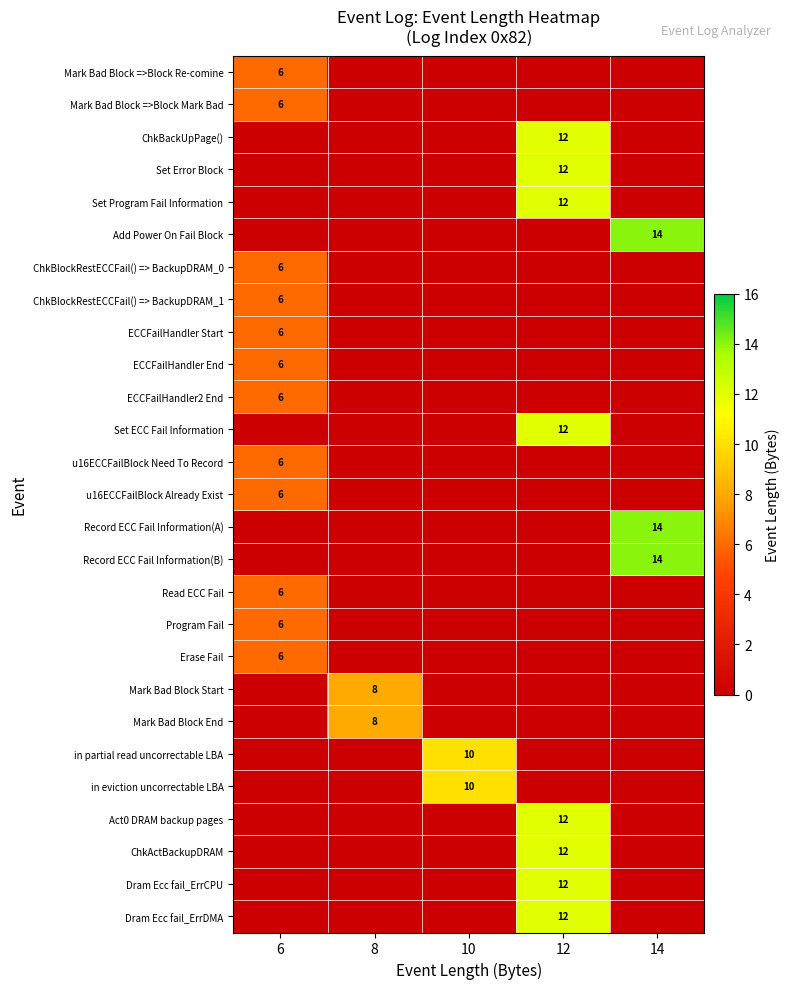

At how many categories does at least one series exceed 3?

5